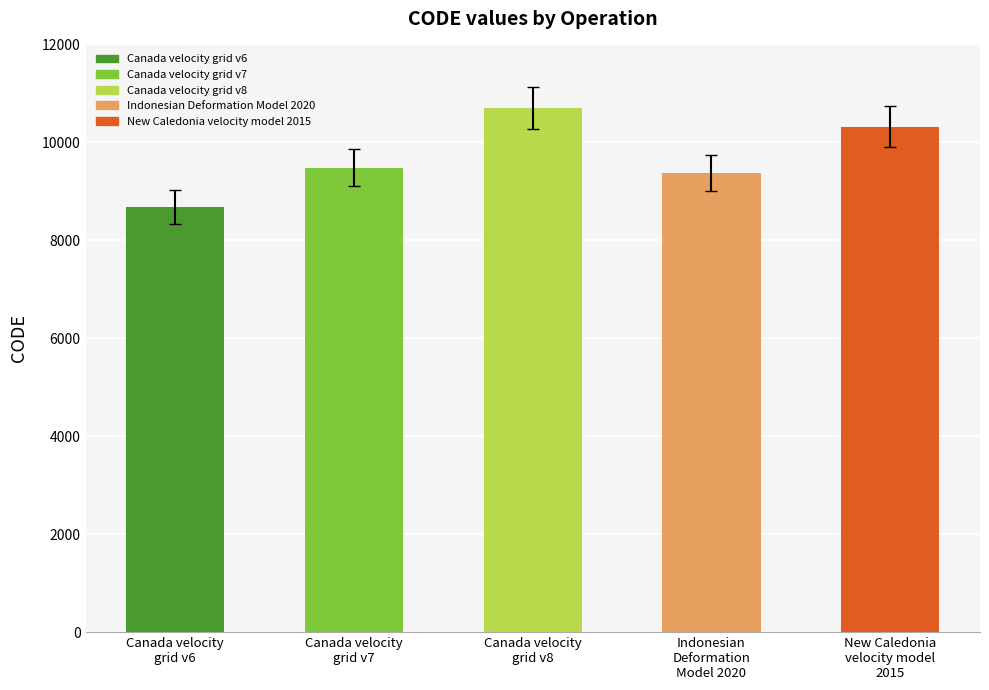

What is the average value?

9713